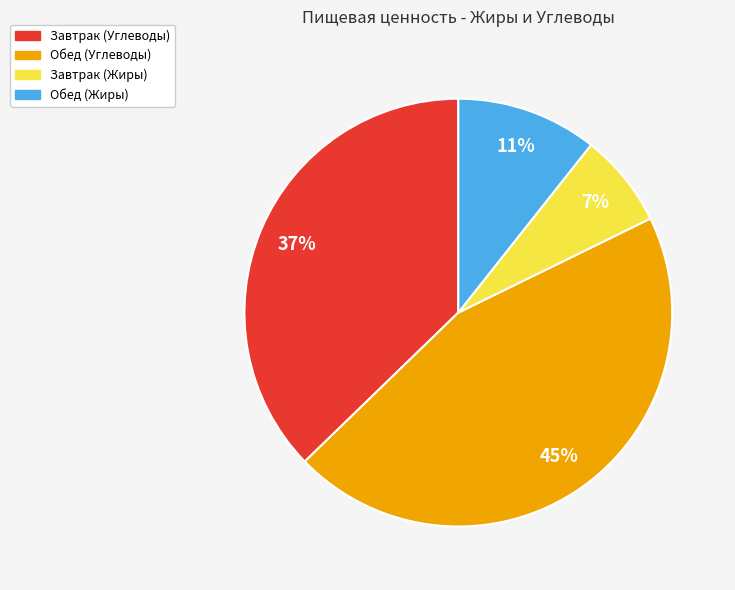

How many segments does this pie chart have?

4